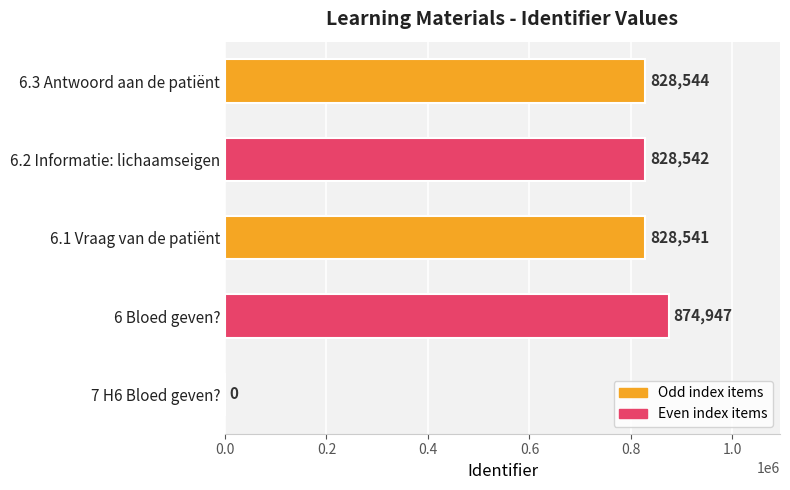

Are the bars horizontal?

Yes